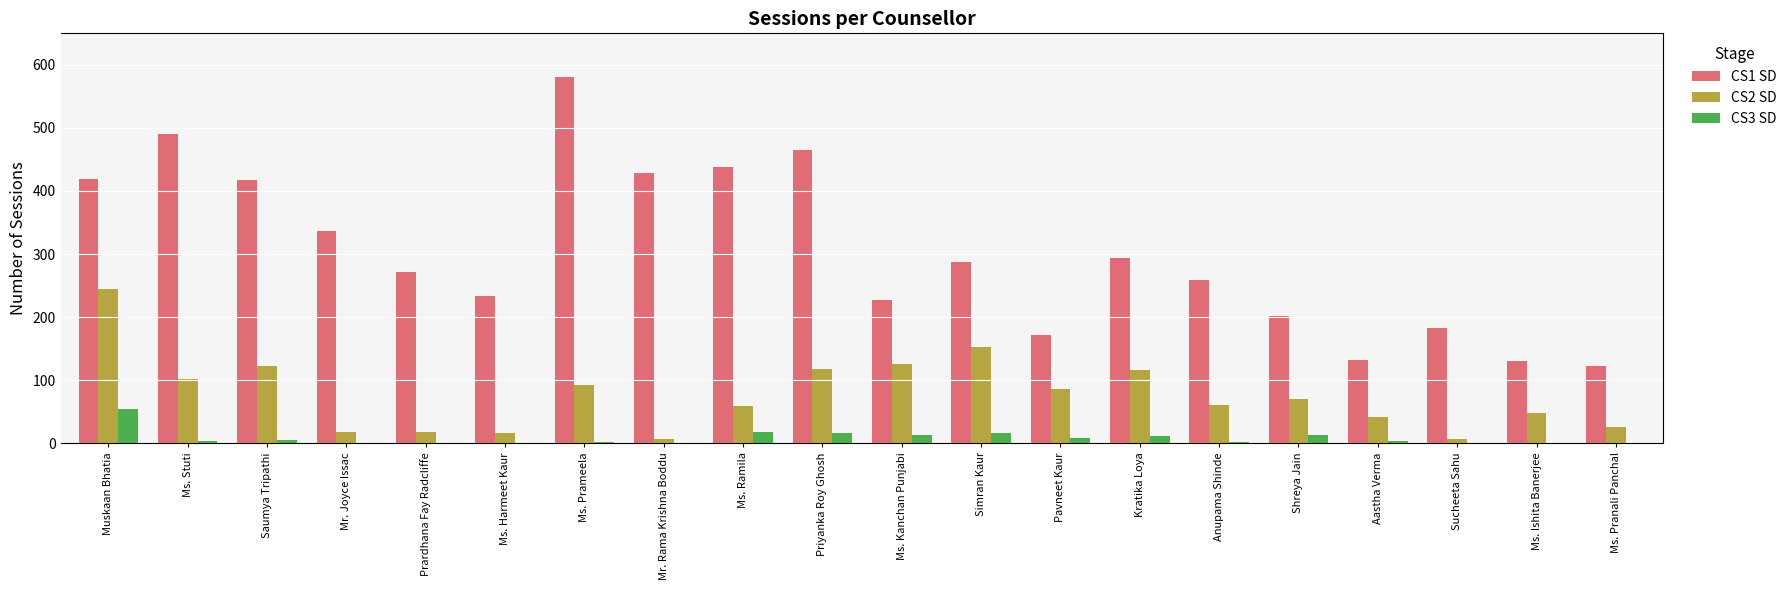

Which label corresponds to the largest value in the chart?

Ms. Prameela